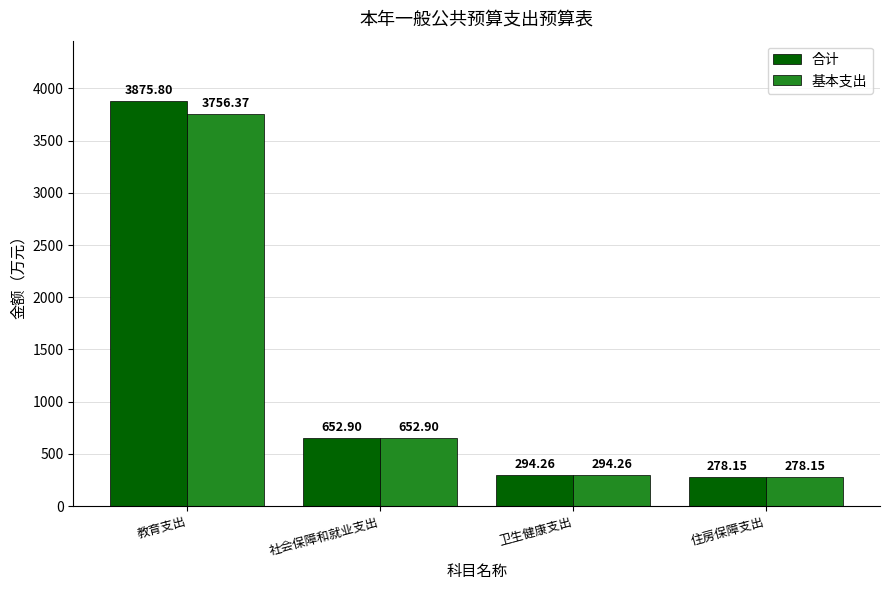

At which label does 基本支出 reach its peak?

教育支出